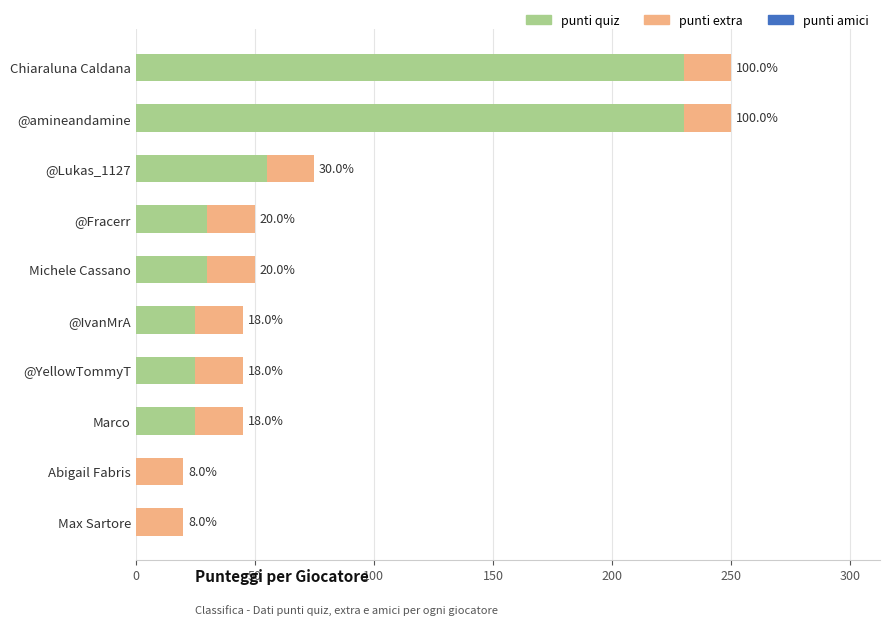

Are the bars horizontal?

Yes